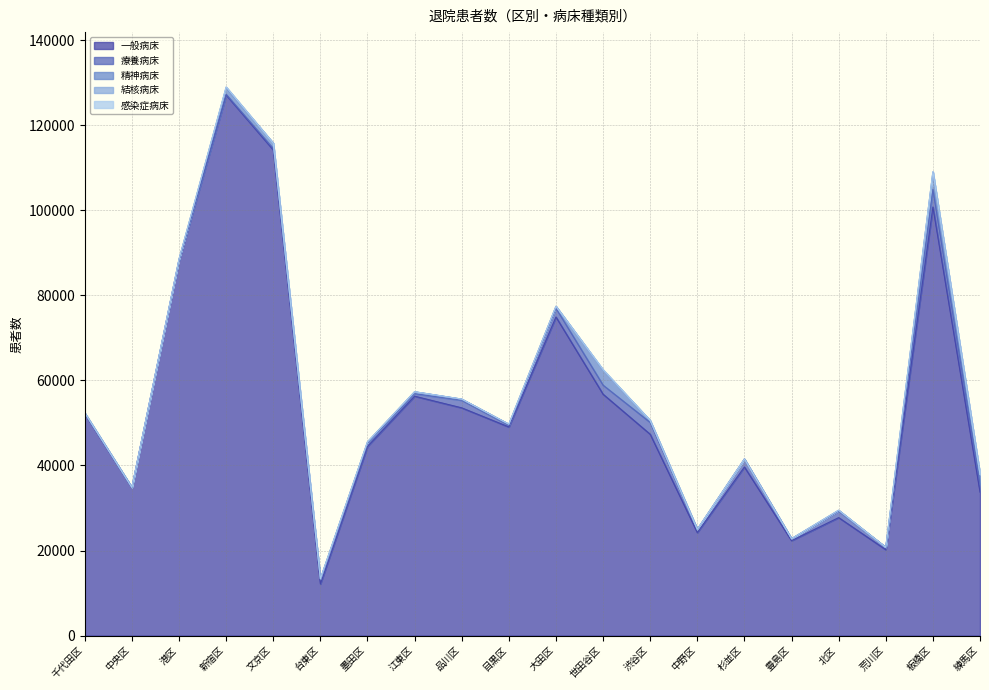

At which category does 療養病床 reach its first local peak?

中央区